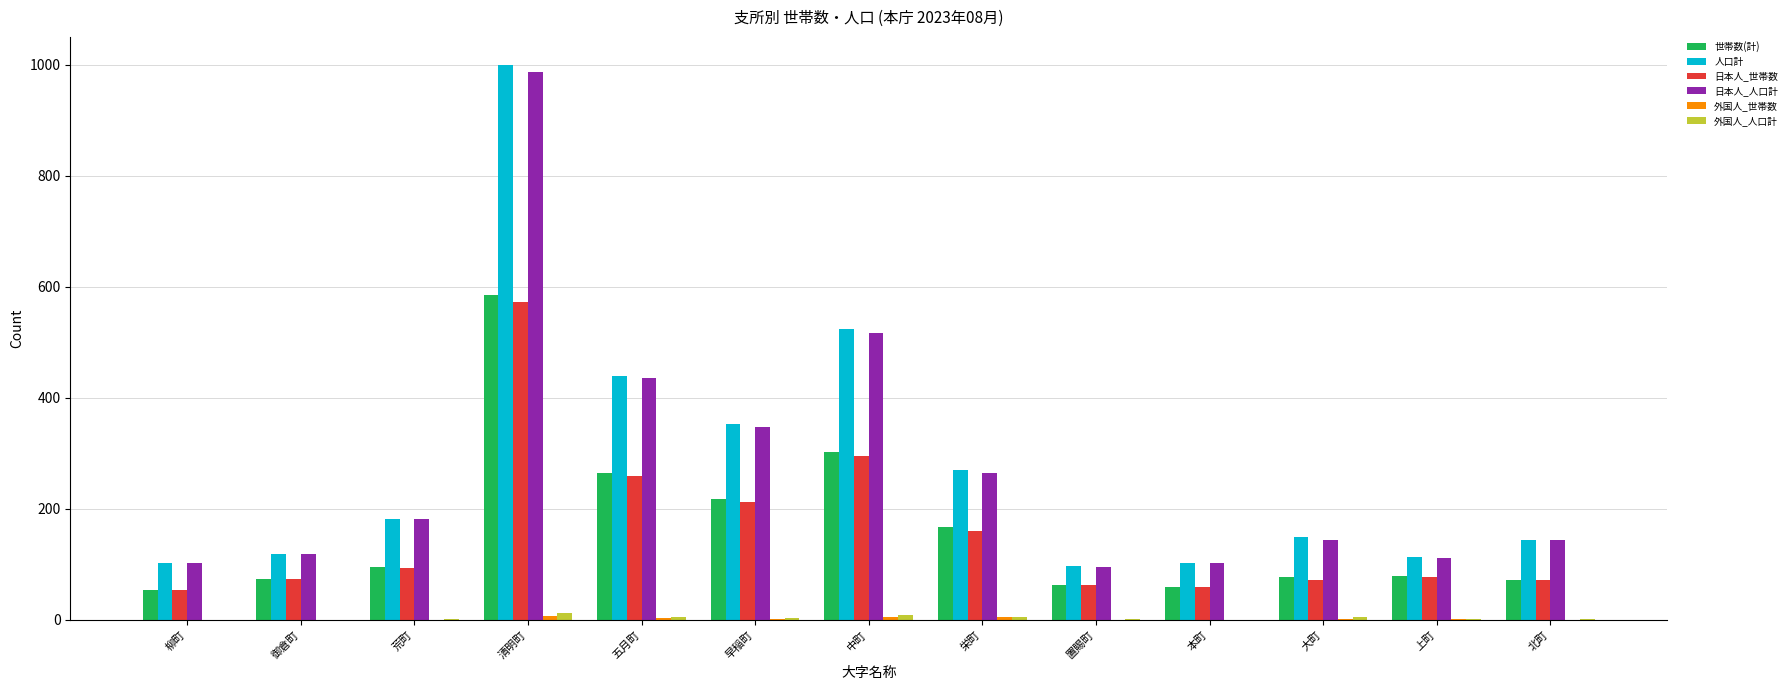

What is the highest value of the 世帯数(計) series?

585